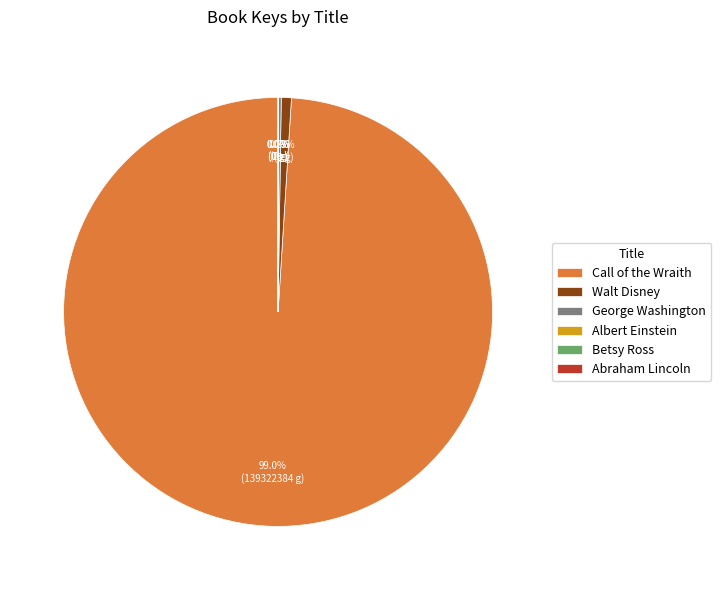

Which slice is the largest?

Call of the Wraith